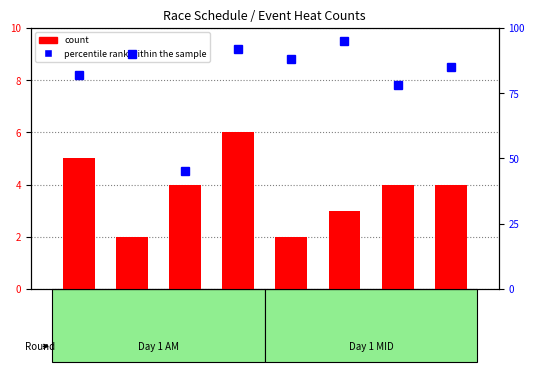

List the series in order of their peak value, highest first.

percentile rank within the sample, count